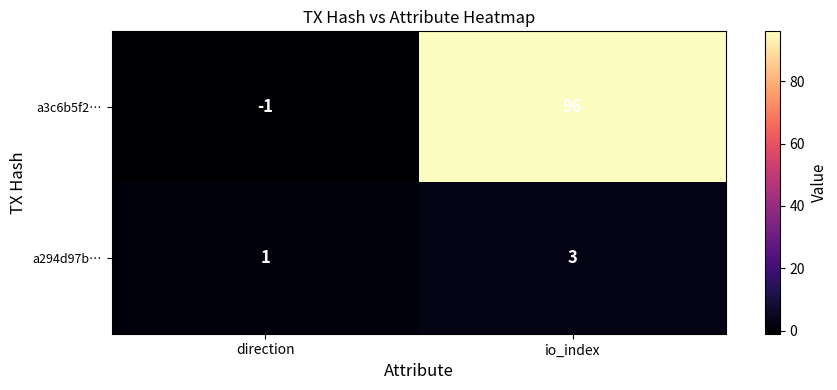

Which series has the largest total across all categories?

a3c6b5f2…